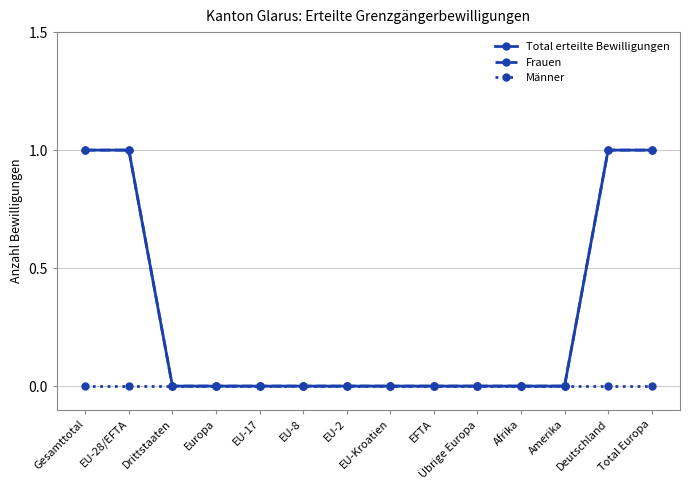

What is the label of the 7th point from the right?

EU-Kroatien